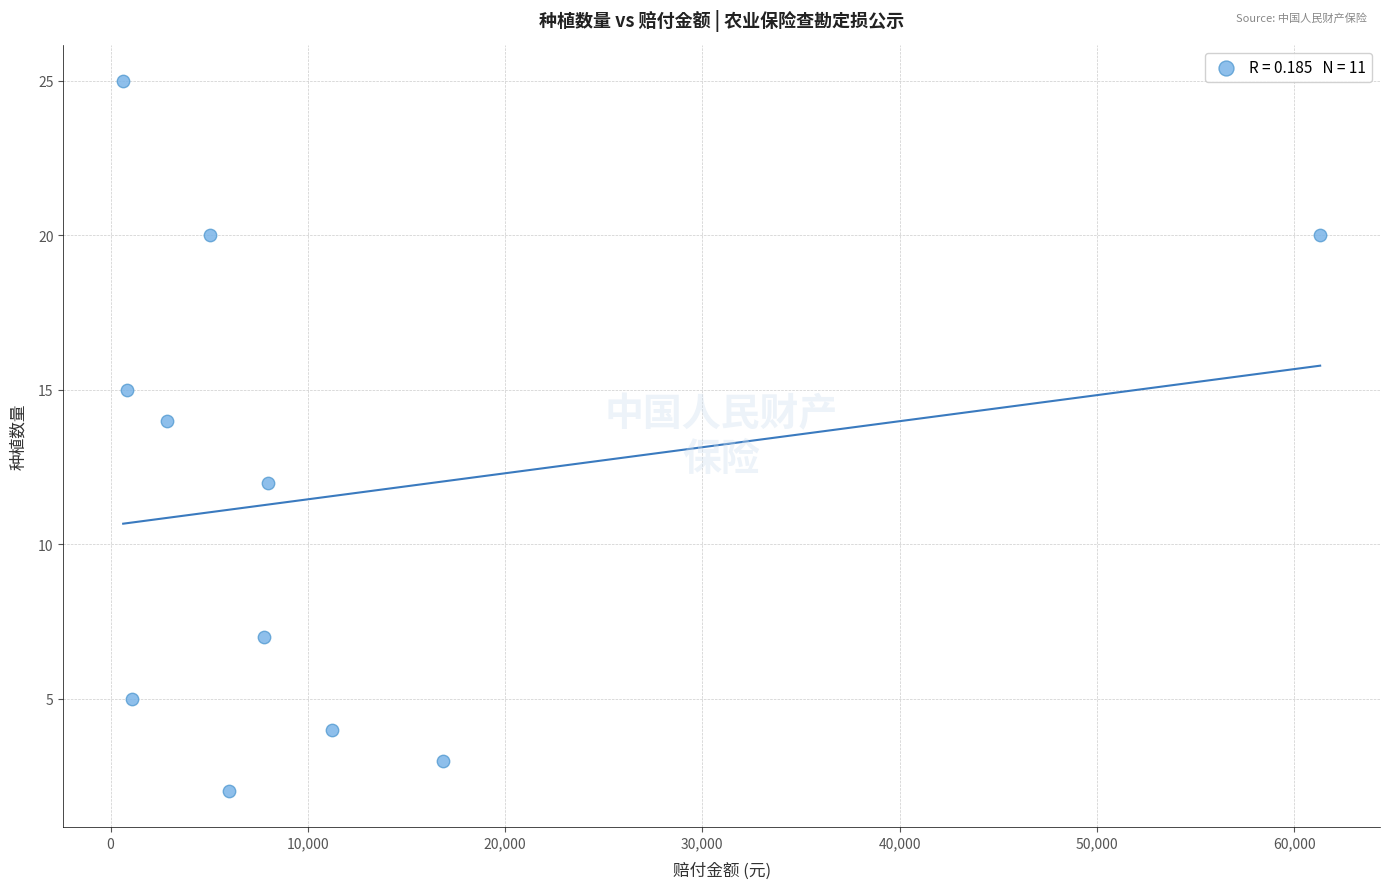

What is the average Y value?

12